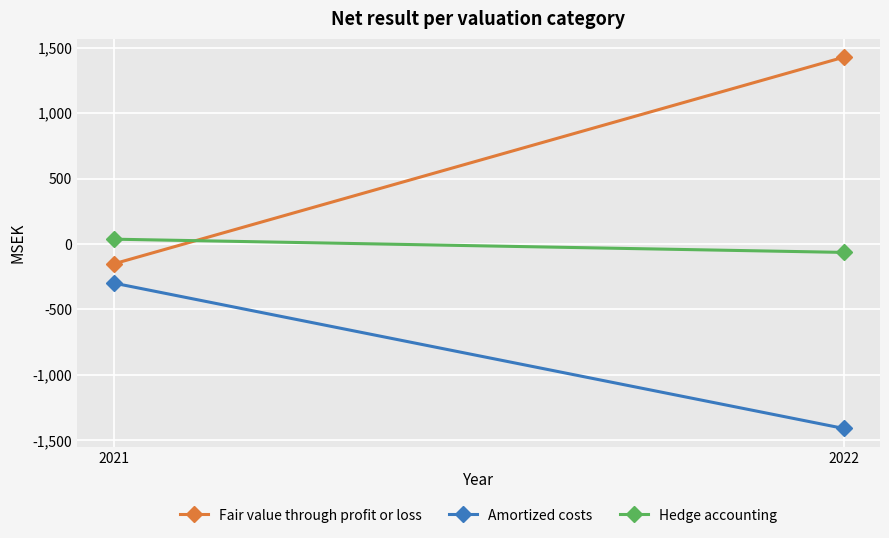

What is the difference between the maximum and minimum values in the Hedge accounting series?

101